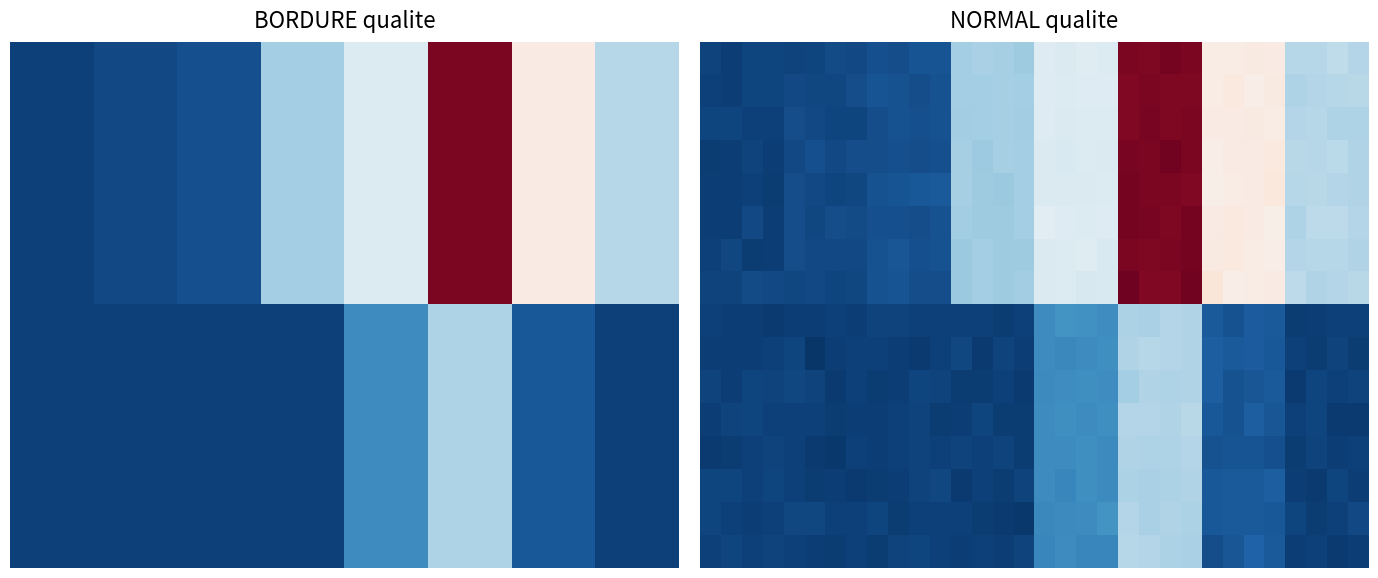

Between 5 and 1, which is larger?

5